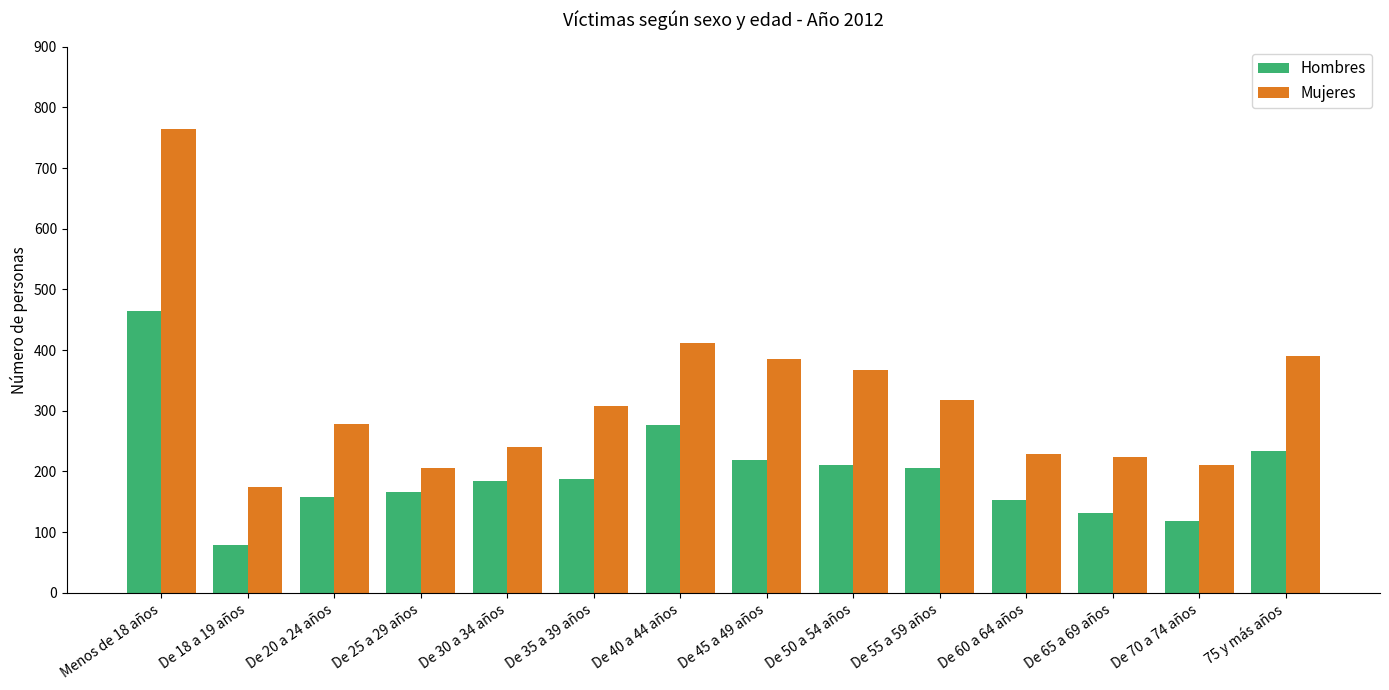

Reading left to right, what are all the values shown in this chart?

Hombres: 465	78	158	166	184	188	277	219	211	206	153	131	118	234
Mujeres: 765	174	278	206	241	308	411	386	368	318	229	224	211	391